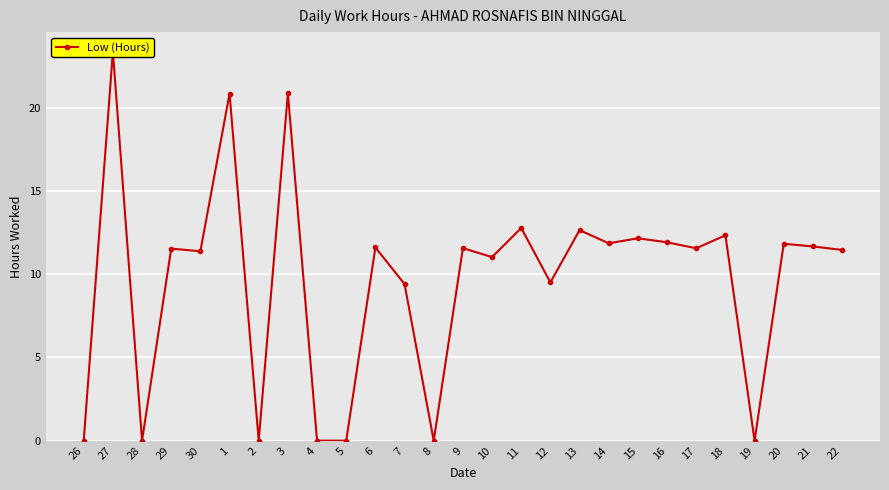

What is the sum of the values at 15 and 18?

24.5